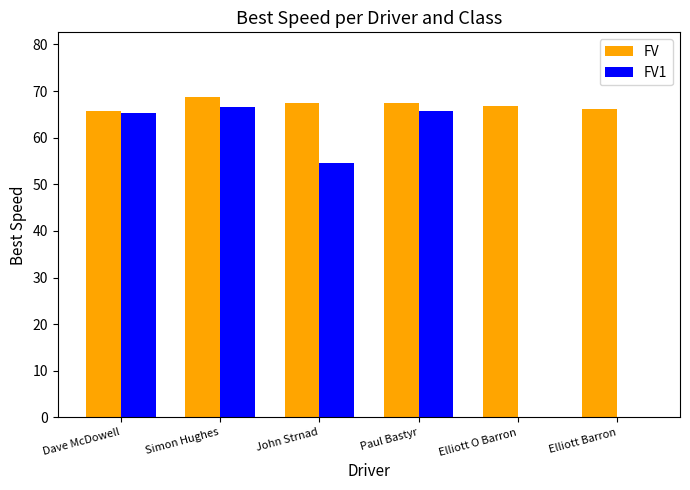

At which label is FV1 closest to 33?

John Strnad